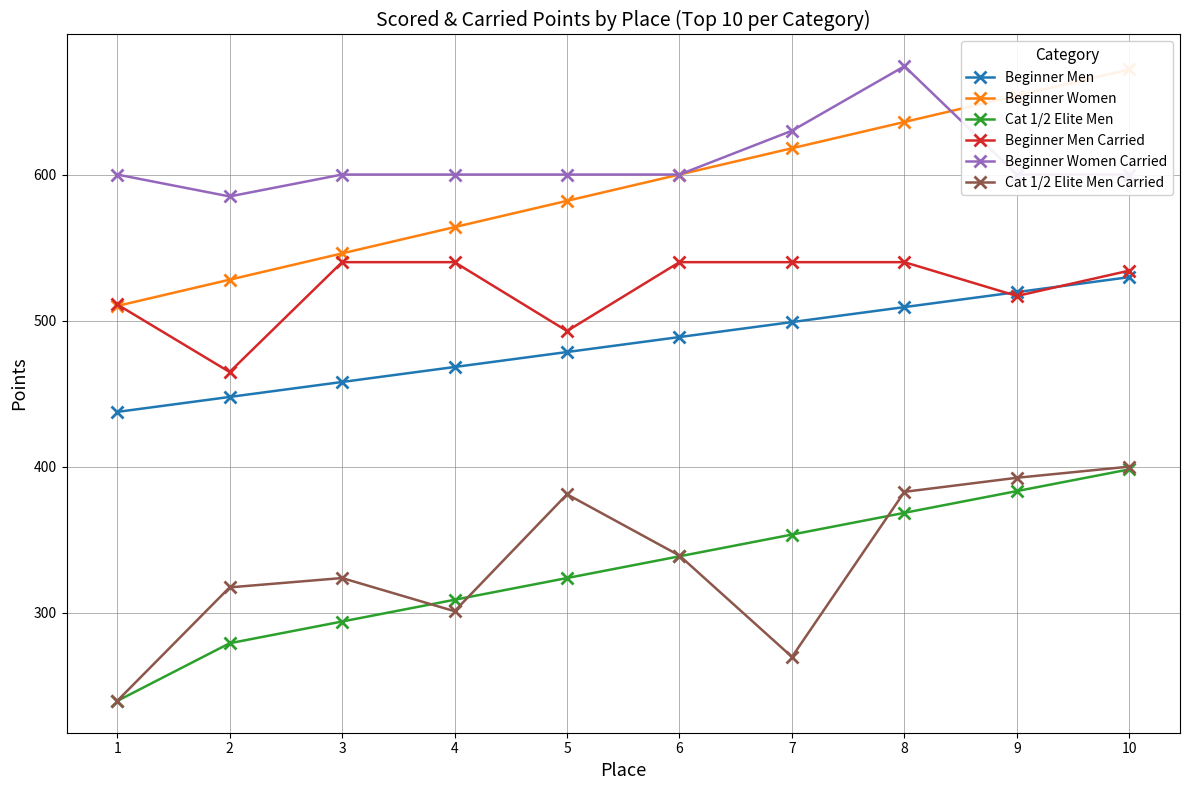

Reading left to right, transcribe all the data shown in this chart.

Beginner Men: 1=437.4	2=447.7	3=458.0	4=468.2	5=478.5	6=488.7	7=499.0	8=509.2	9=519.5	10=529.7
Beginner Women: 1=510.0	2=528.0	3=546.0	4=564.0	5=582.0	6=600.0	7=618.0	8=636.0	9=654.0	10=672.0
Cat 1/2 Elite Men: 1=239.5	2=279.0	3=293.9	4=308.8	5=323.7	6=338.6	7=353.5	8=368.4	9=383.2	10=398.1
Beginner Men Carried: 1=511.1	2=464.8	3=540.0	4=540.0	5=492.9	6=540.0	7=540.0	8=540.0	9=516.9	10=534.2
Beginner Women Carried: 1=600.0	2=585.0	3=600.0	4=600.0	5=600.0	6=600.0	7=630.0	8=674.2	9=600.0	10=600.0
Cat 1/2 Elite Men Carried: 1=239.5	2=317.3	3=323.7	4=301.0	5=381.0	6=339.1	7=269.7	8=382.7	9=392.4	10=400.0